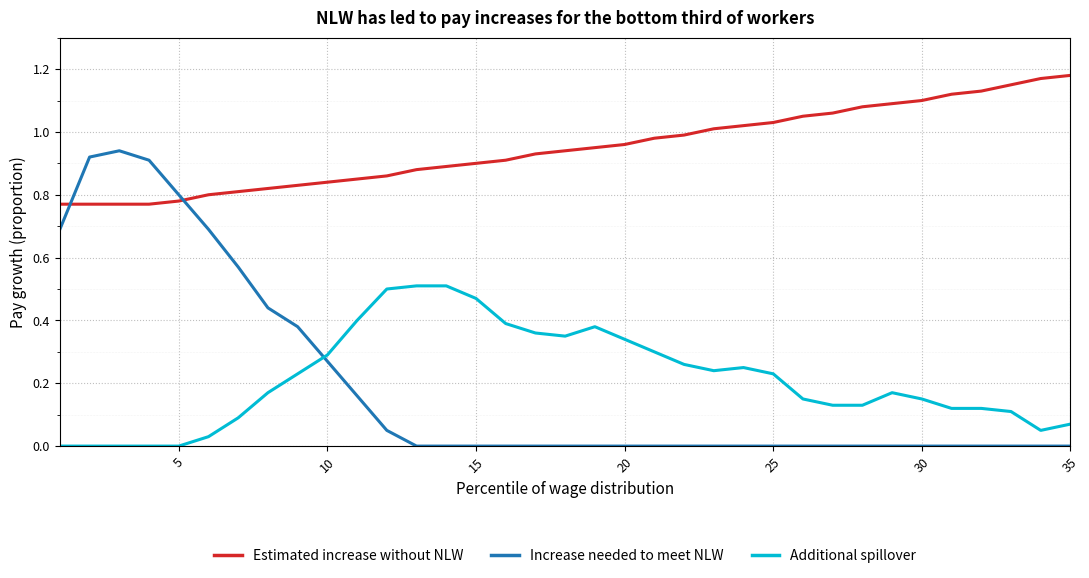

At how many categories does at least one series exceed 0?

35